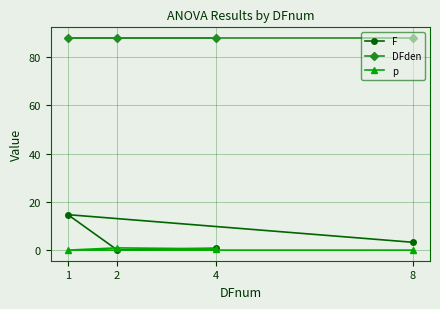

True or false: DFden has more than 1 points higher than both neighbors.

False